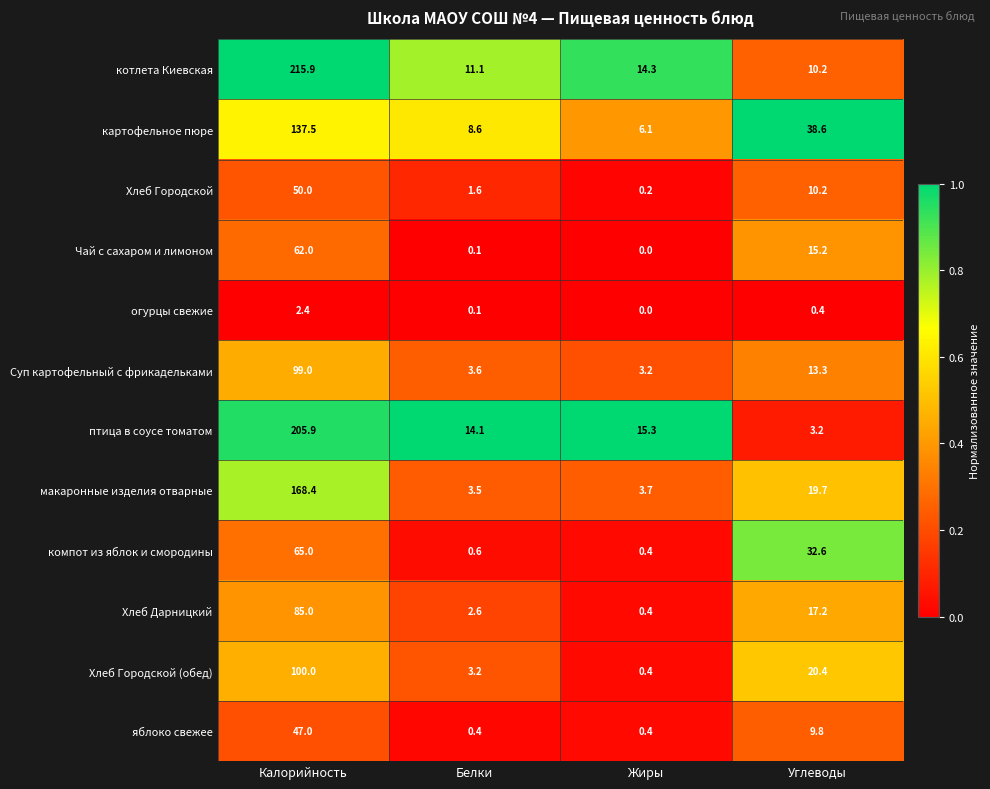

What value does the яблоко свежее series have at Белки?

0.4